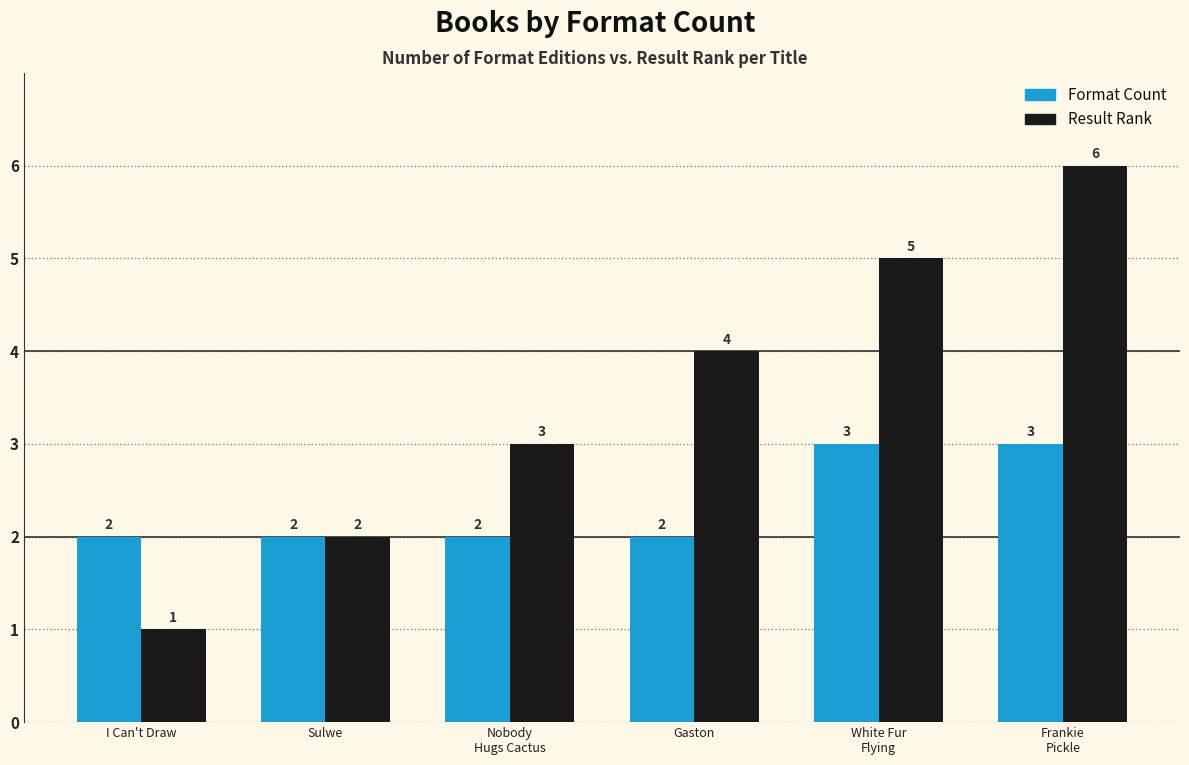

Rank the series by their average value, from highest to lowest.

Result Rank, Format Count